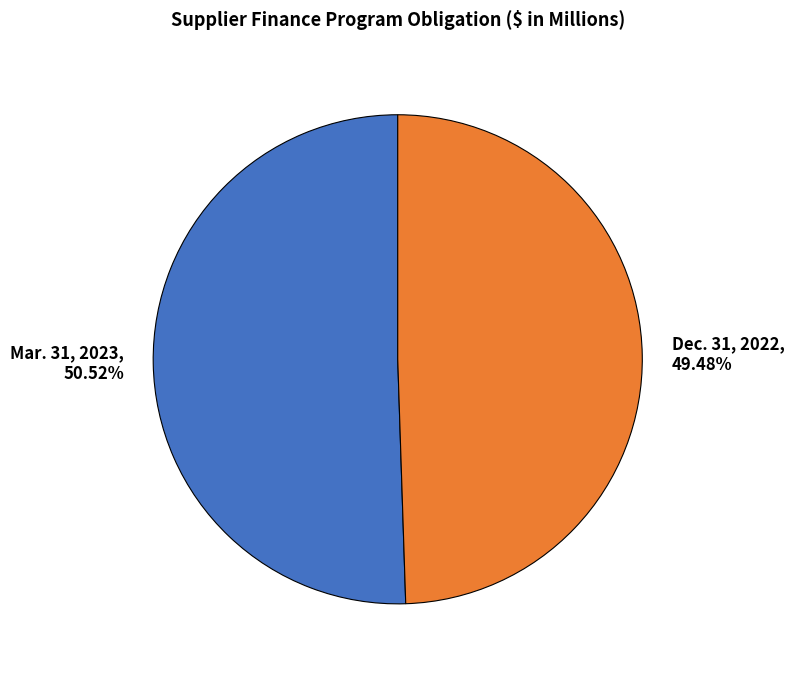

Rank the categories by value from lowest to highest.

Dec. 31, 2022, Mar. 31, 2023